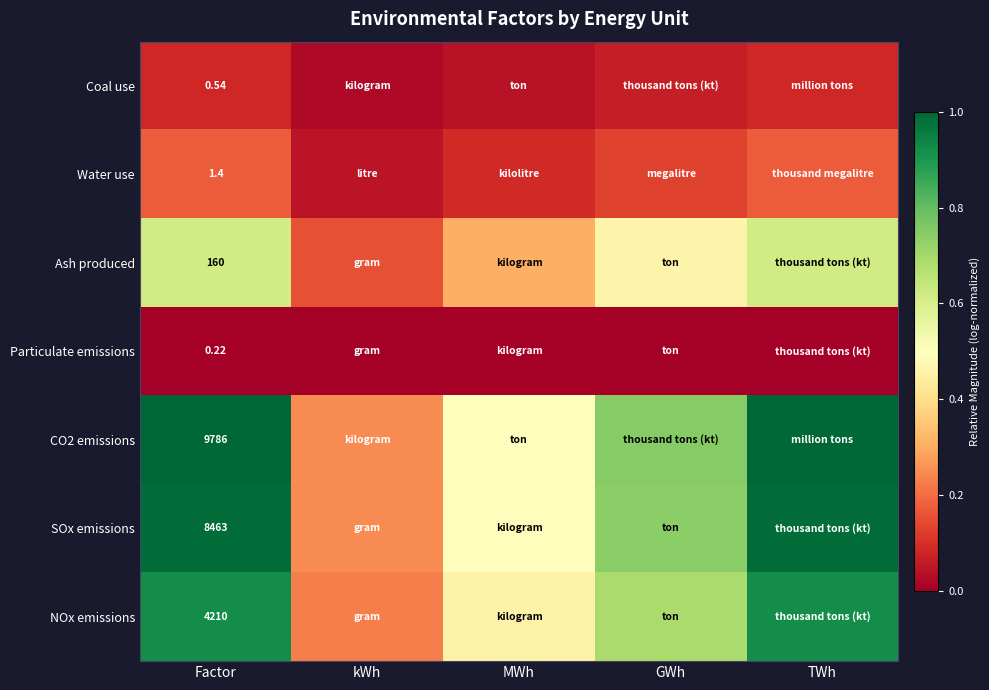

What is the total value across all series at Factor?

22621.2